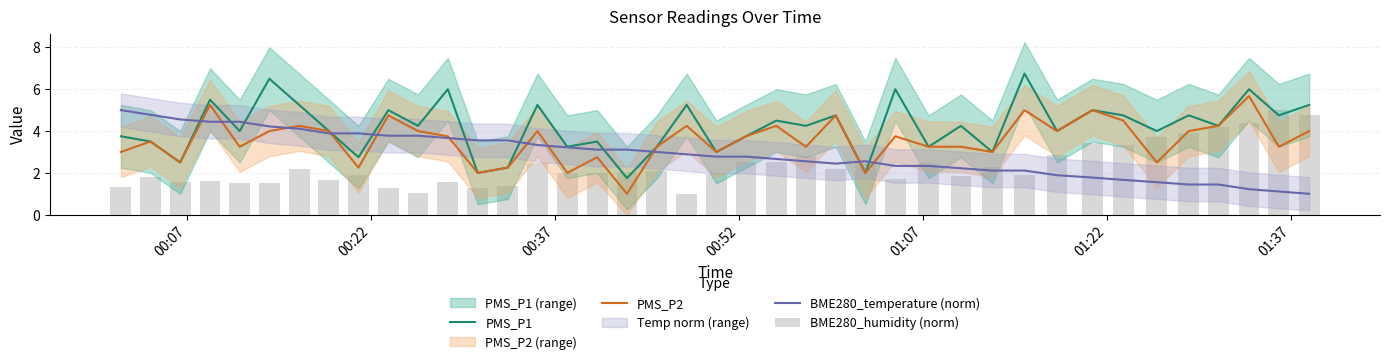

What is the value of the PMS_P1 bar at the 12th from the left?

6.0